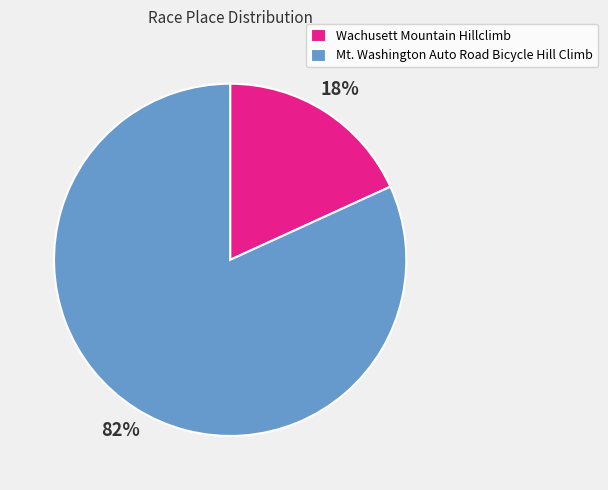

Is the sum of Wachusett Mountain Hillclimb and Mt. Washington Auto Road Bicycle Hill Climb greater than half?

Yes